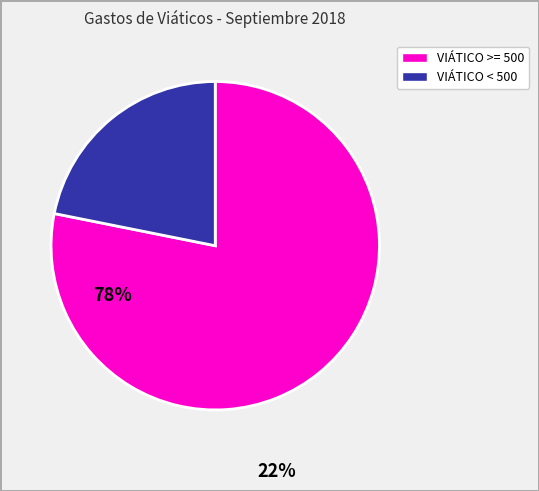

Count the number of slices in the pie.

2